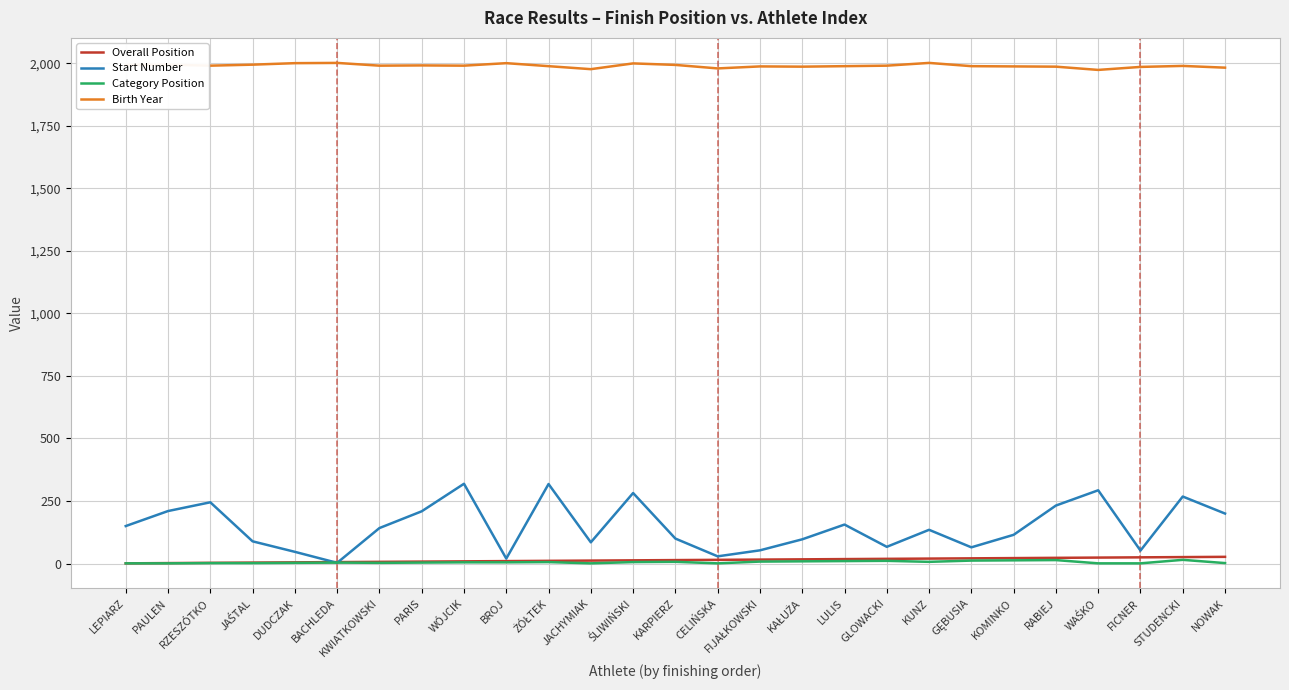

What is the spread (max minus min) of values at KWIATKOWSKI?

1987